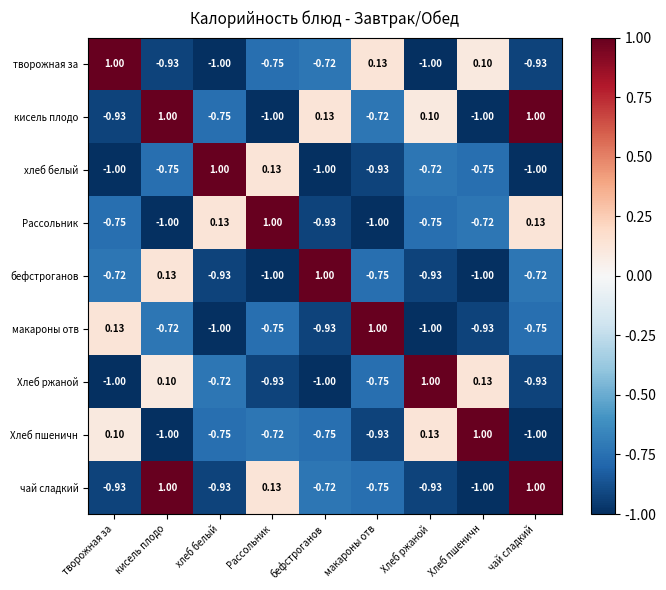

What is the difference between the highest and lowest values at Рассольник?

2.0